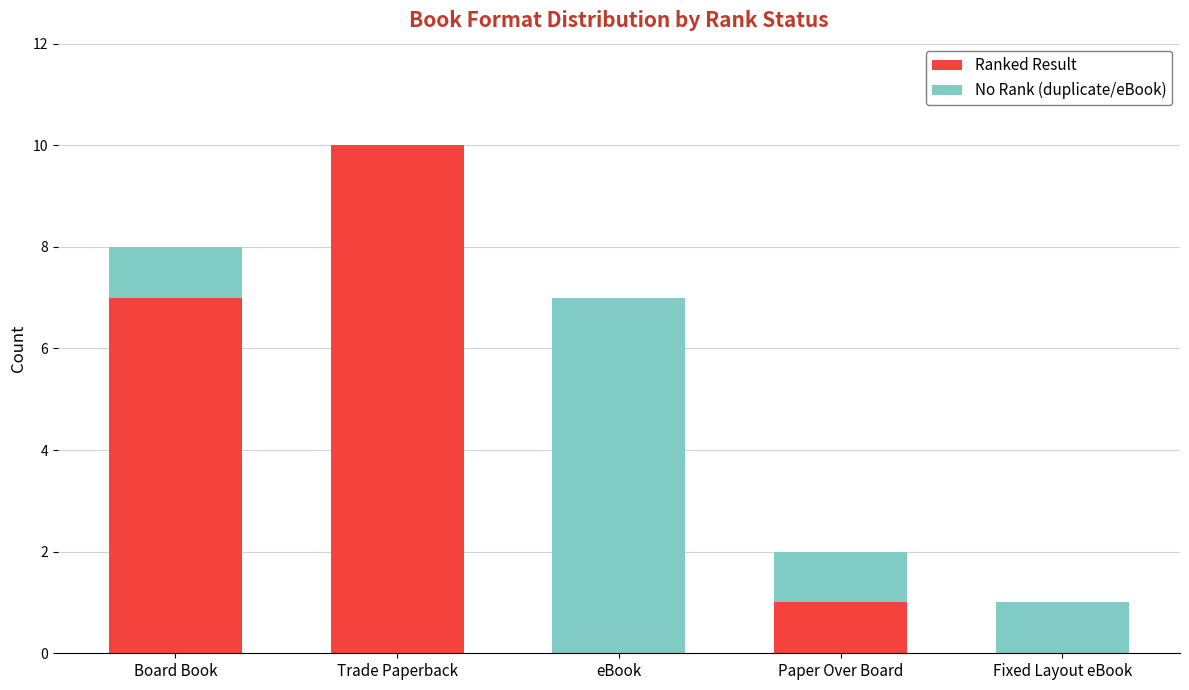

What are all the series names shown in the legend?

Ranked Result, No Rank (duplicate/eBook)